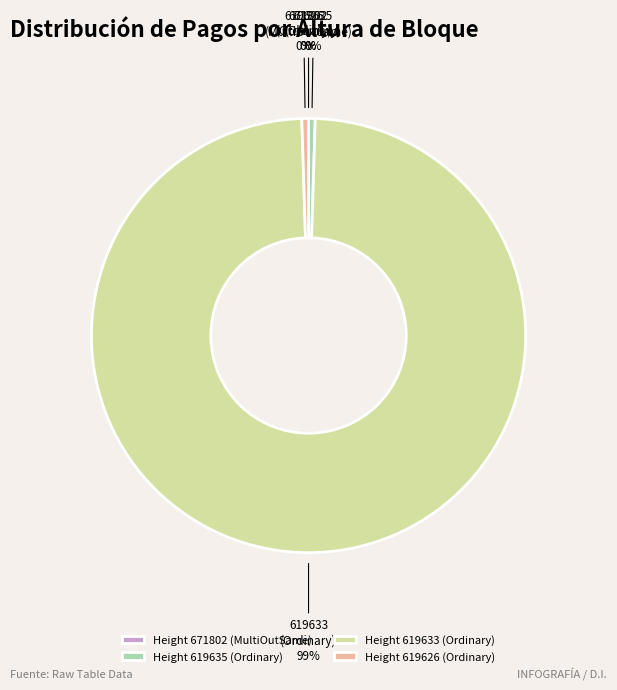

To the nearest percent, what is the combined percentage of Height 619626 (Ordinary) and Height 619633 (Ordinary)?

100%